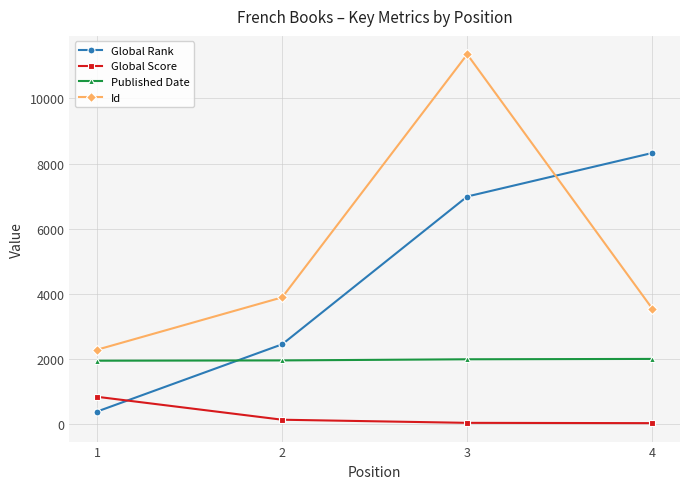

At how many categories does at least one series exceed 2136?

4